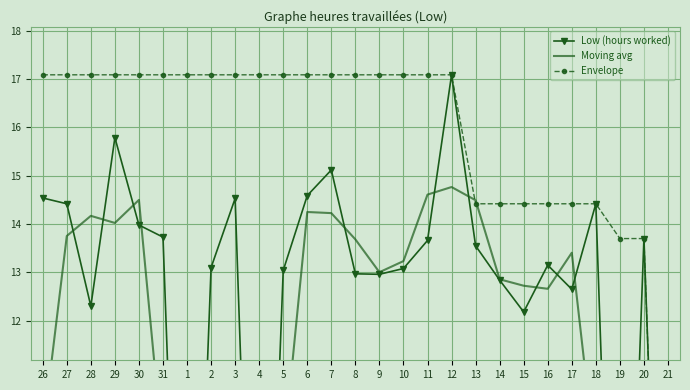

What is the total value across all series at 15?

39.3